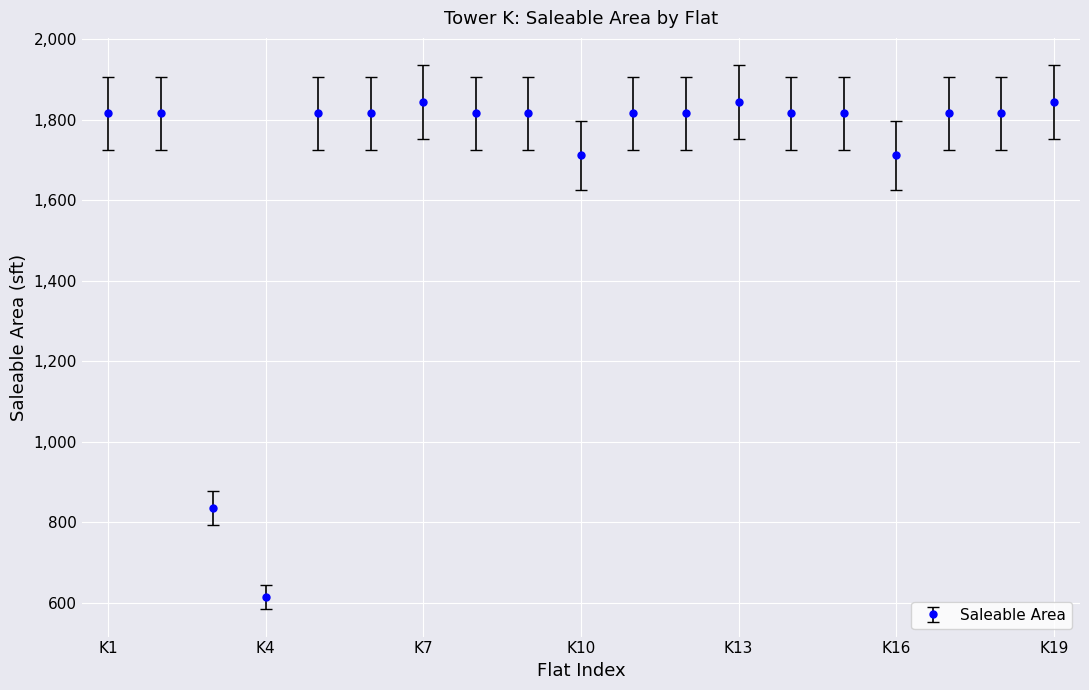

True or false: there are more than 0 points higher than both neighbors.

True